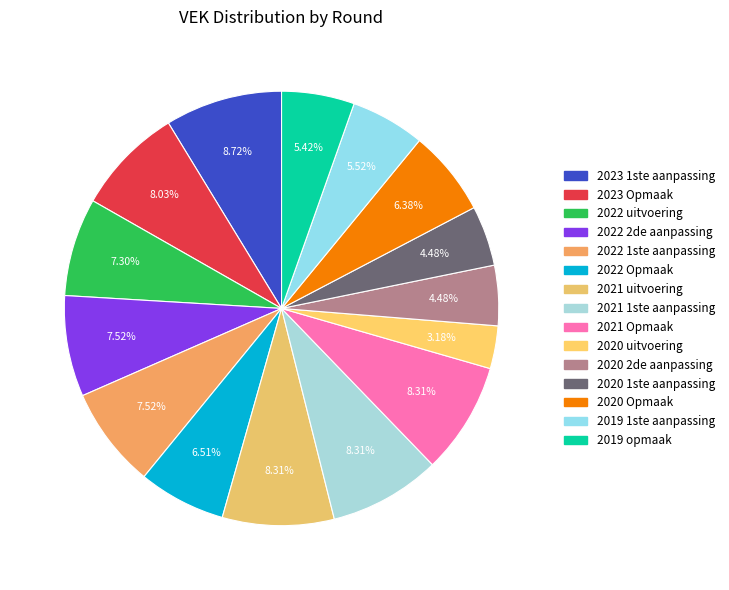

Count the number of slices in the pie.

15